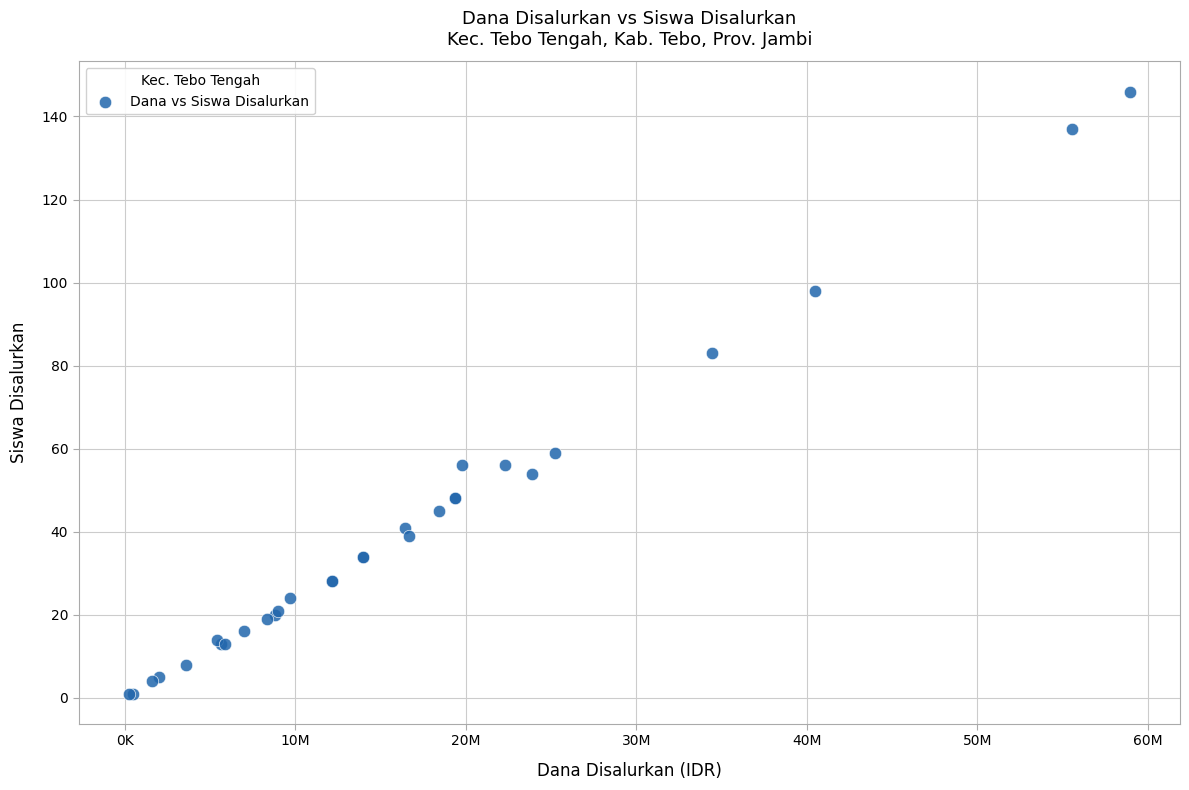

What Y value in the scatter plot is closest to 73?

83